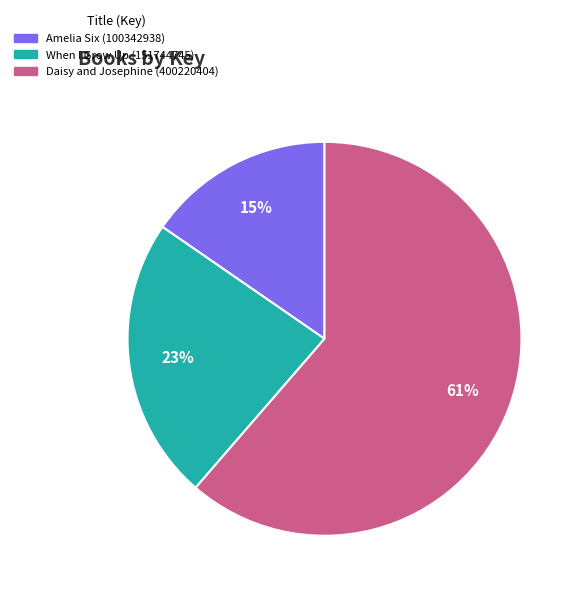

To the nearest percent, what percentage of the pie is Amelia Six (100342938)?

15%